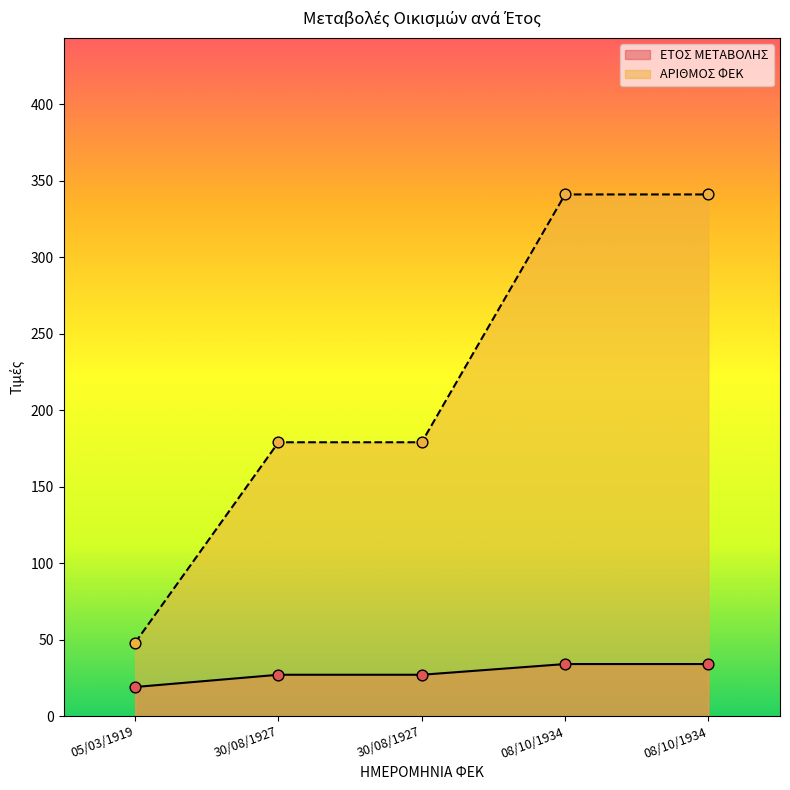

What is the total value across all series at 30/08/1927?

206